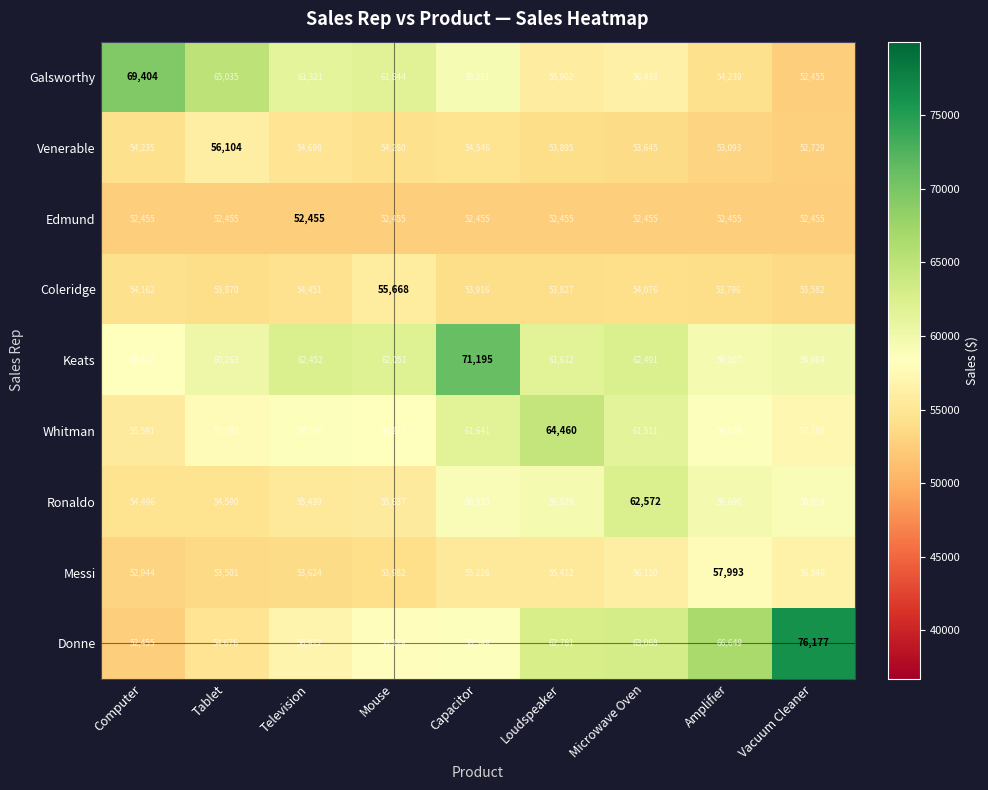

What is the maximum value for Galsworthy?

69404